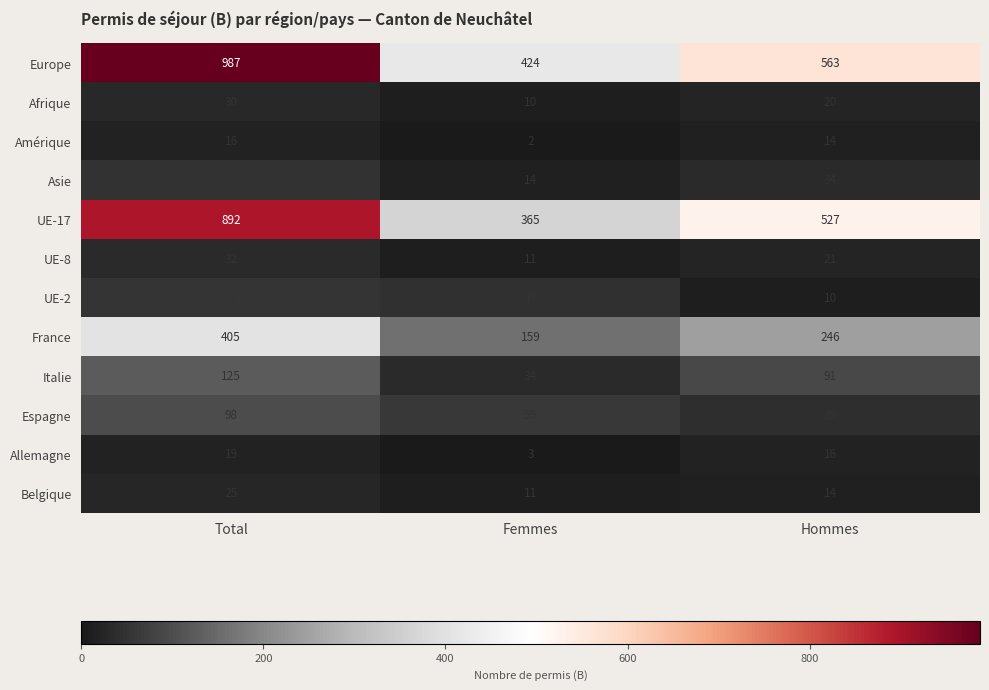

What is the difference between the highest and lowest values at Hommes?

553